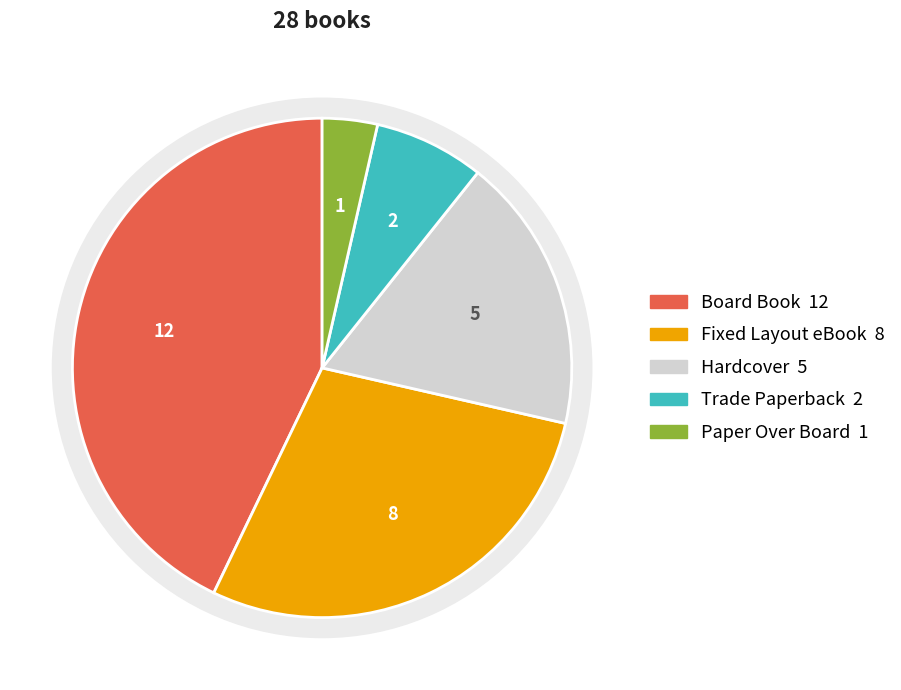

Which slice is the smallest?

Paper Over Board